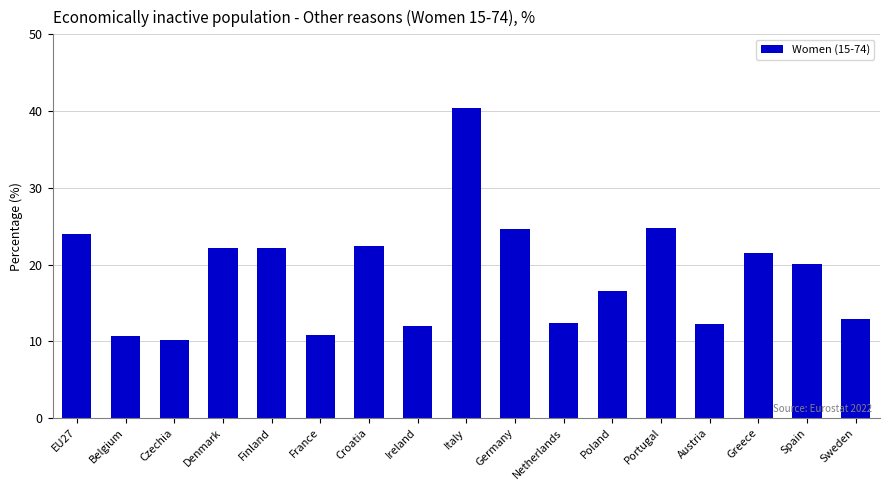

Are the bars horizontal?

No